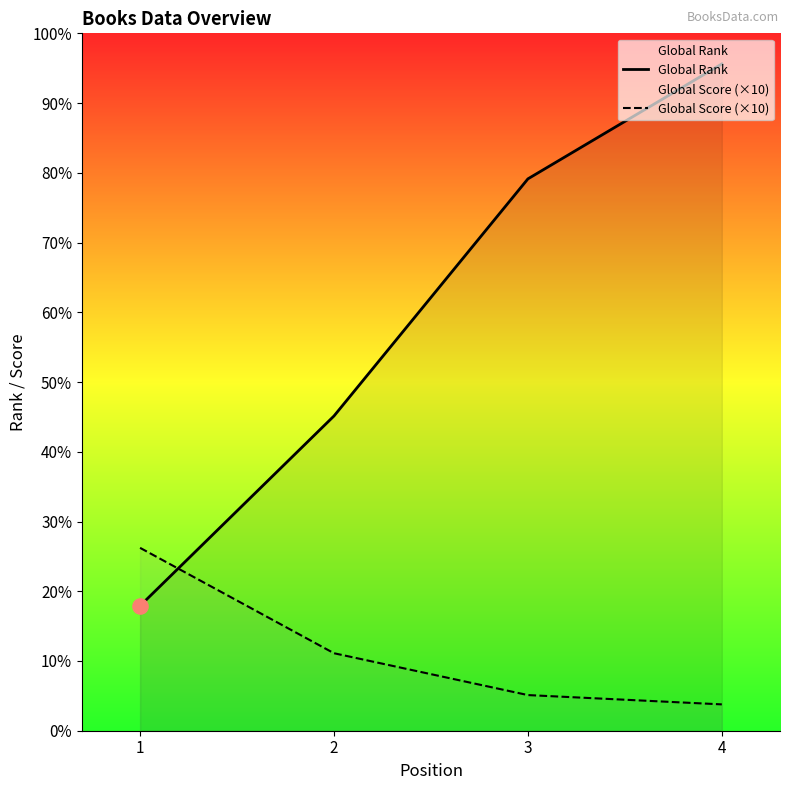

What are all the series names shown in the legend?

Global Rank, Global Score (×10)